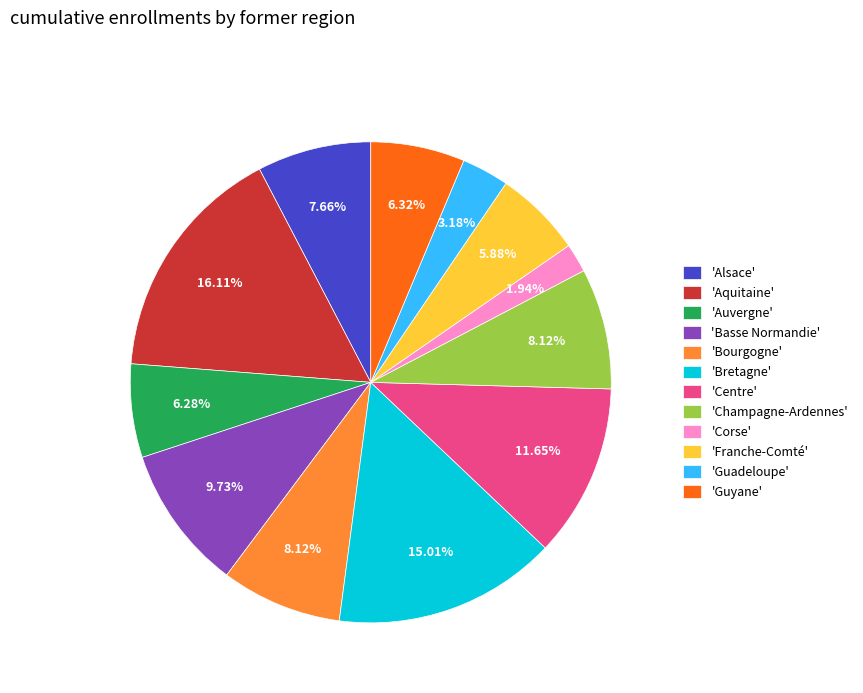

Is the sum of 'Corse' and 'Guyane' greater than half?

No